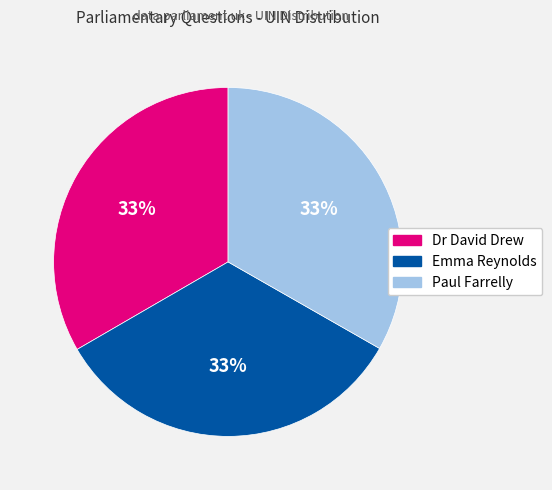

Approximately how many times larger is the value at Paul Farrelly compared to Emma Reynolds?

1.0